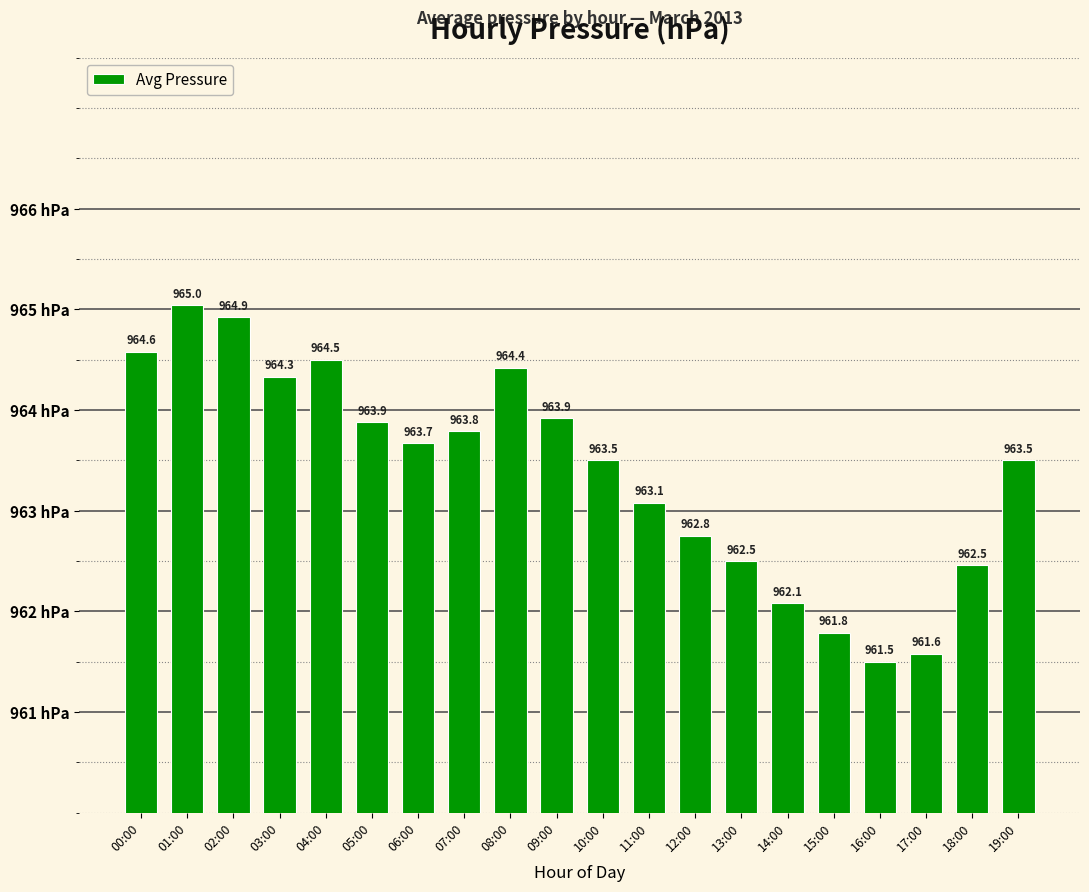

How many values exceed 963?

13